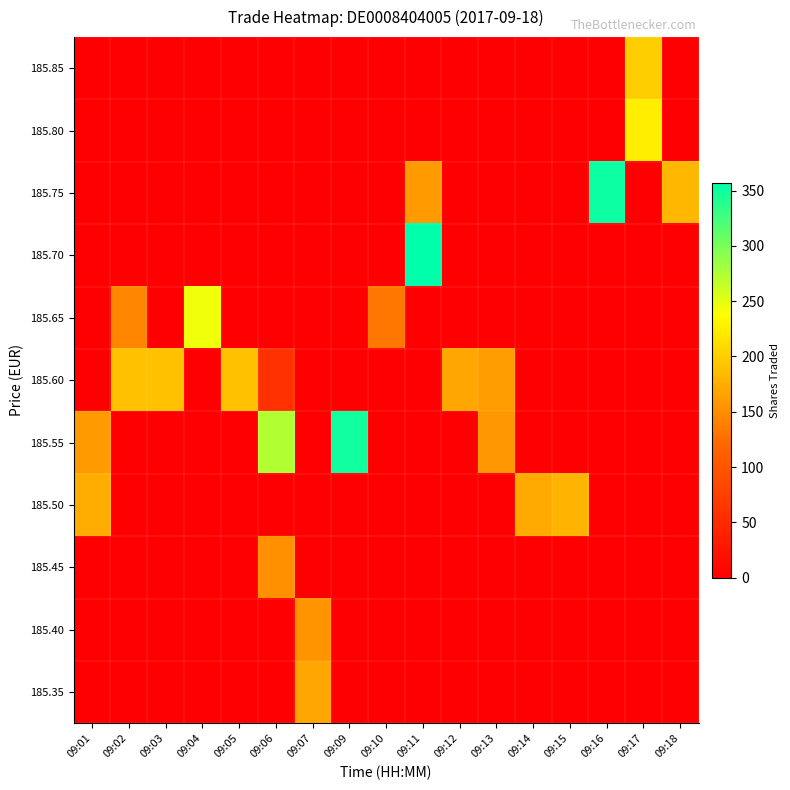

What is the total value across all series at 09:15?

180